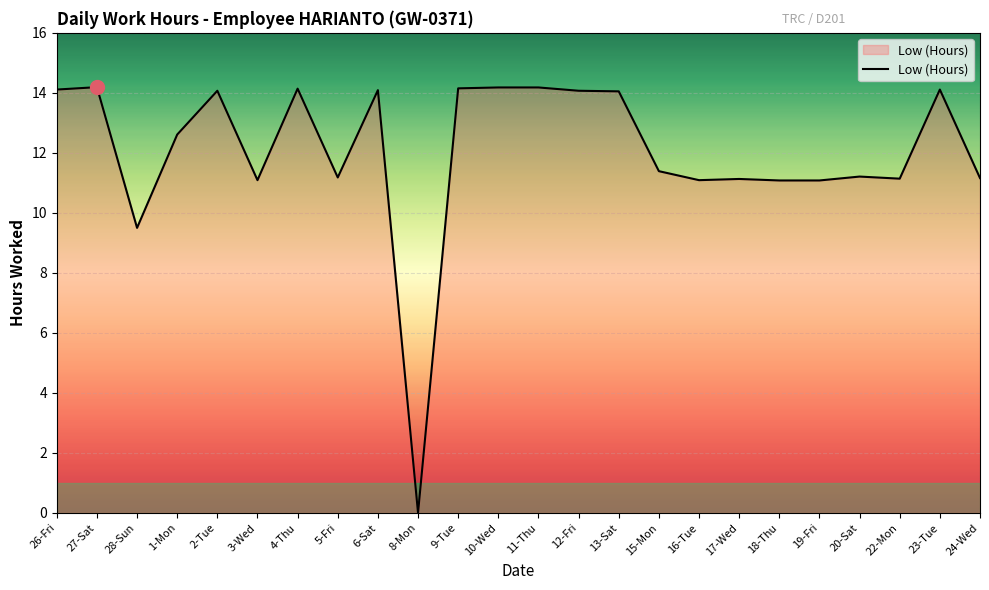

What is the sum of the values at 9-Tue and 6-Sat?

28.2